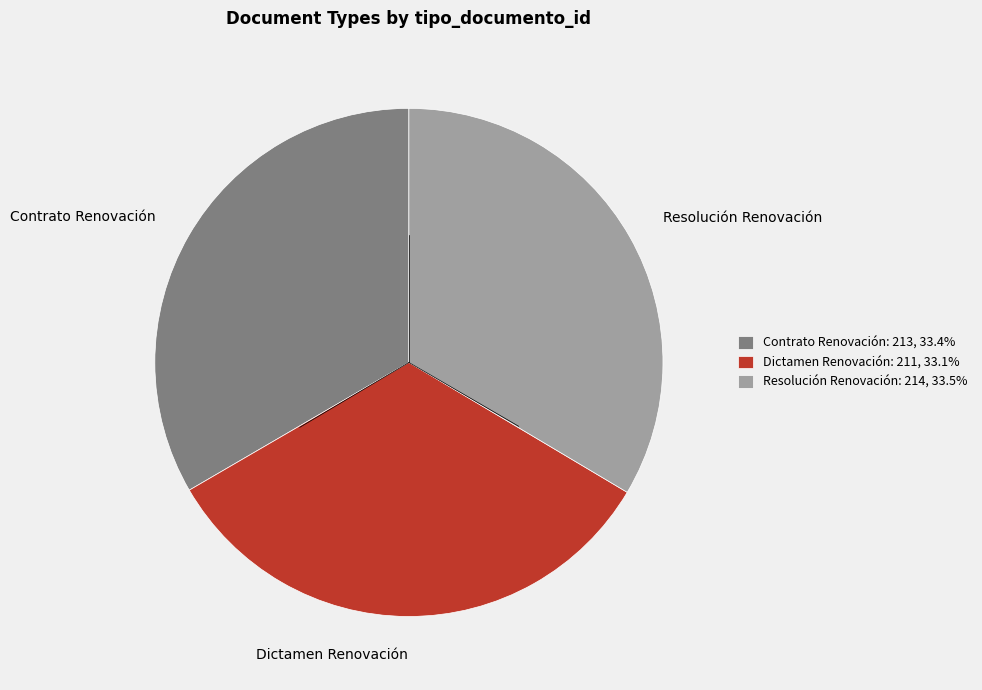

What is the ratio of the value at Dictamen Renovación to the value at Contrato Renovación?

1.0